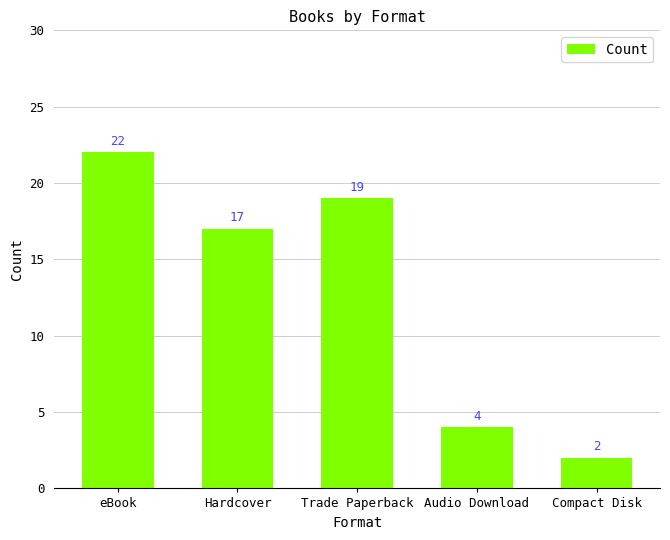

What is the maximum value shown in the chart?

22